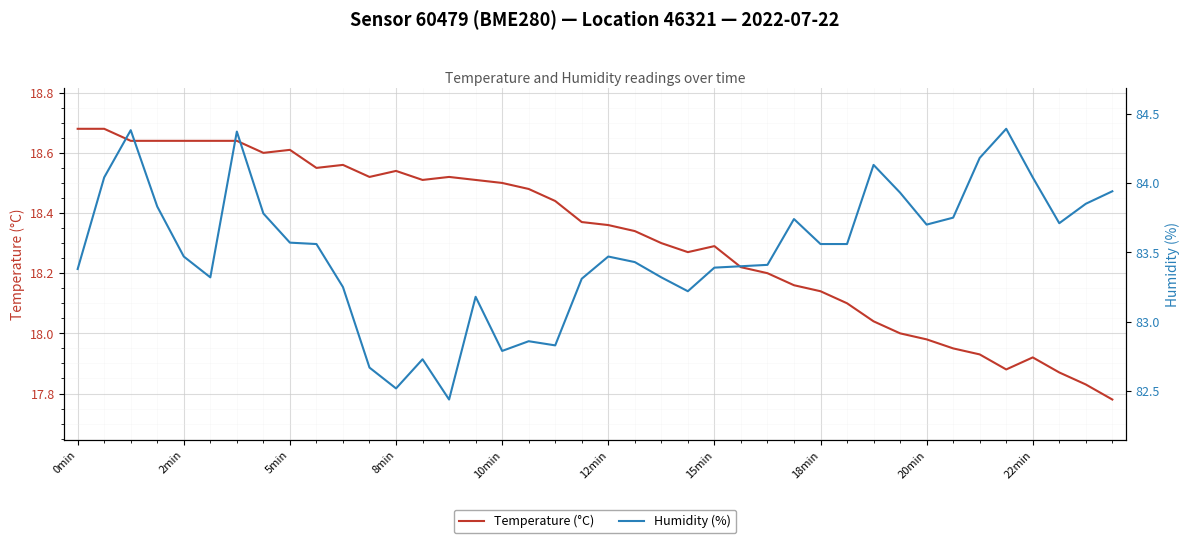

True or false: Temperature (°C) has more than 1 points higher than both neighbors.

True